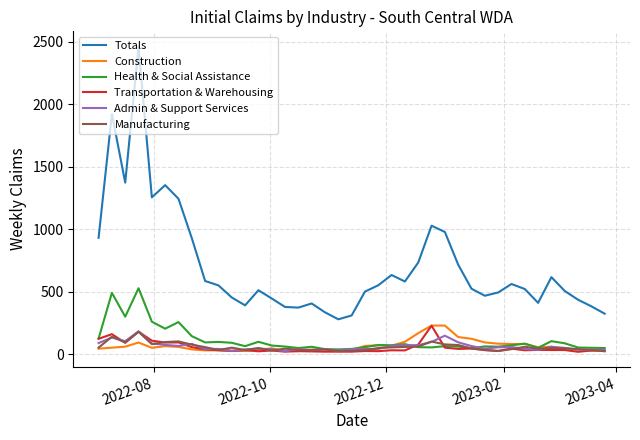

Which series has the largest range (max minus min)?

Totals